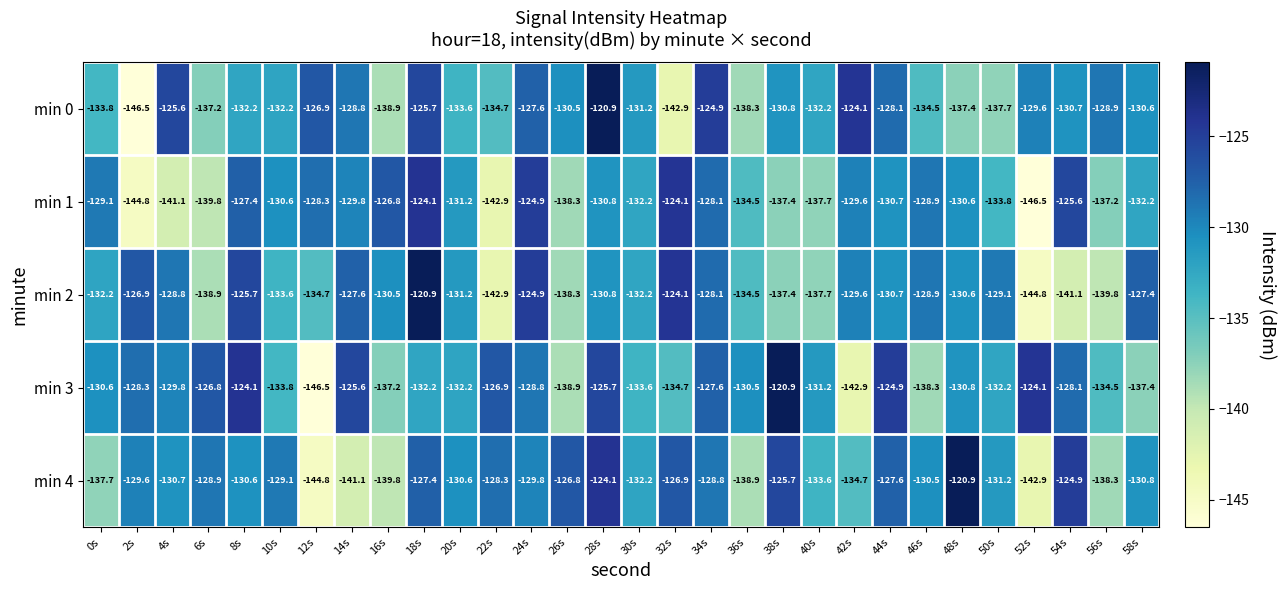

What is the maximum value shown in the chart?

-120.9